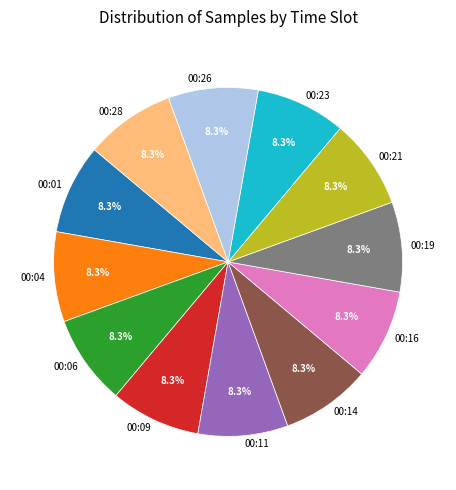

Does any single category account for the majority?

No